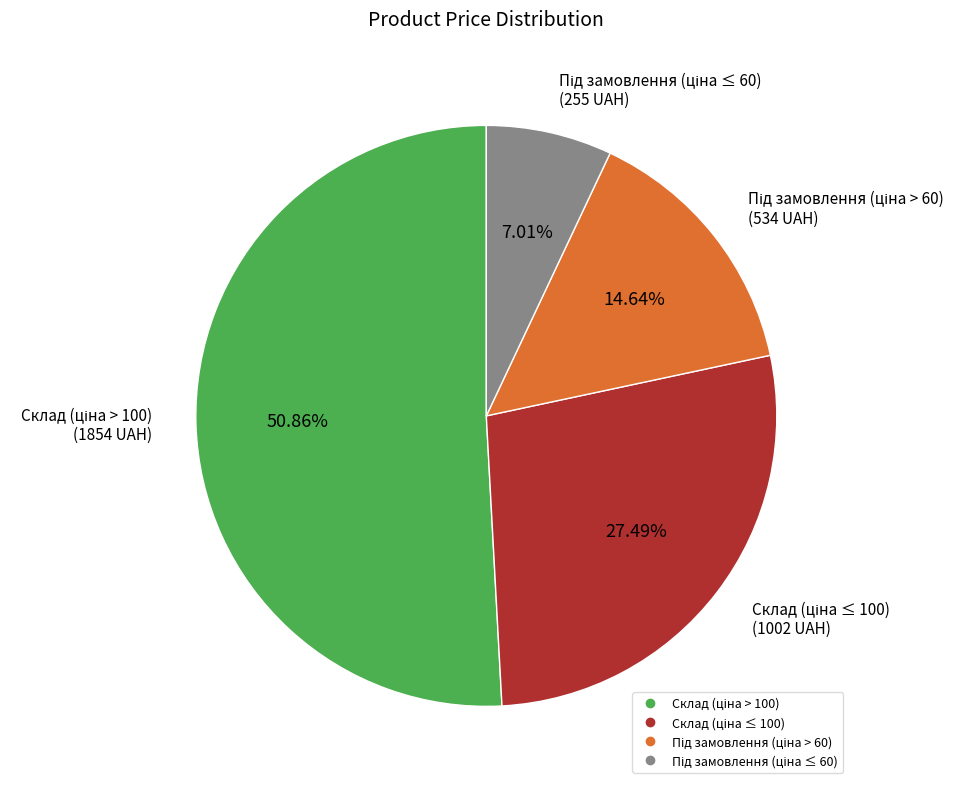

Is there any slice that represents more than half of the pie?

Yes